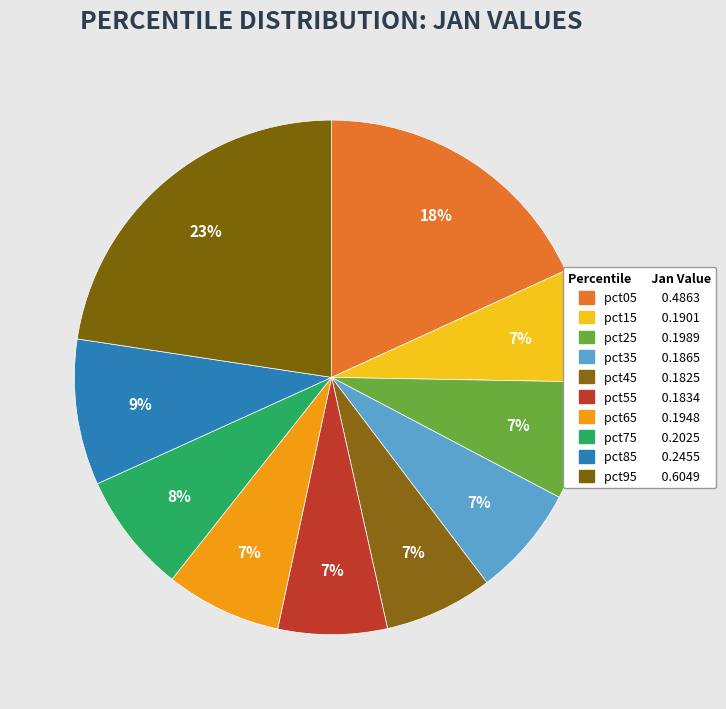

Count the number of slices in the pie.

10